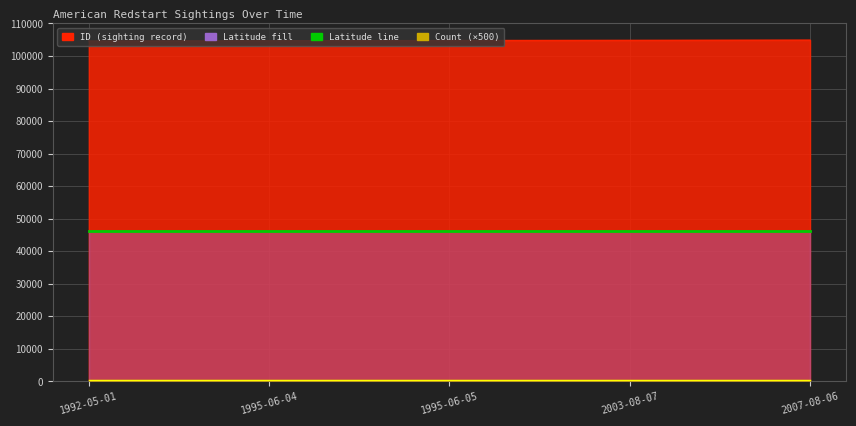

True or false: Count and ID intersect in this chart.

False